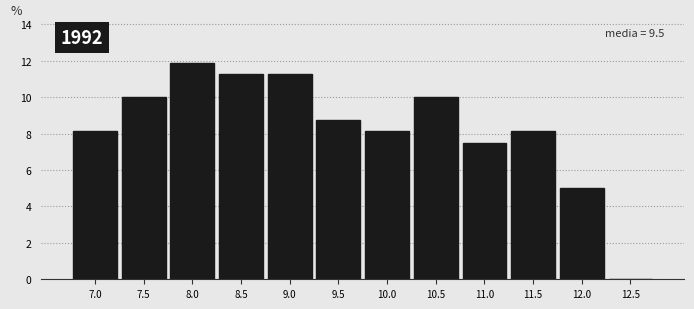

What is the ratio of the value at 11.5 to the value at 8.5?

0.7